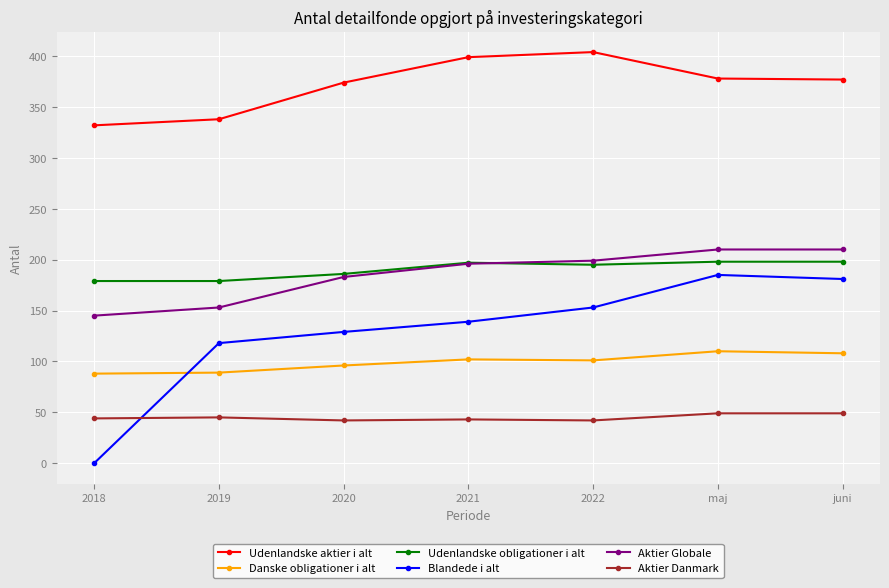

What is the greatest value displayed?

404